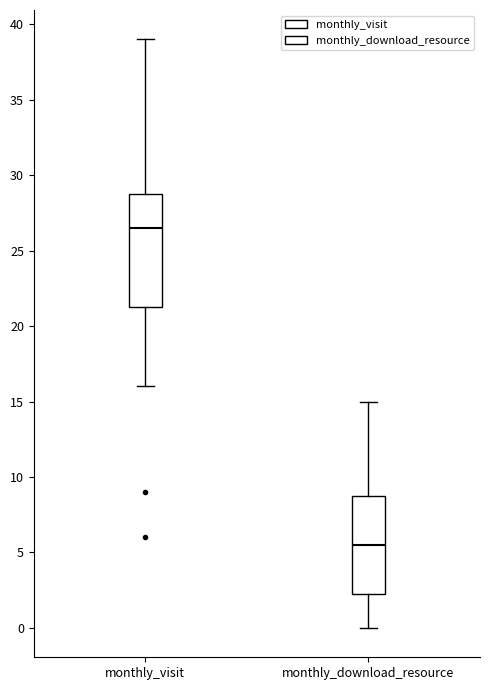

Comparing the boxes themselves (not the whiskers), which one is the tallest?

monthly_visit